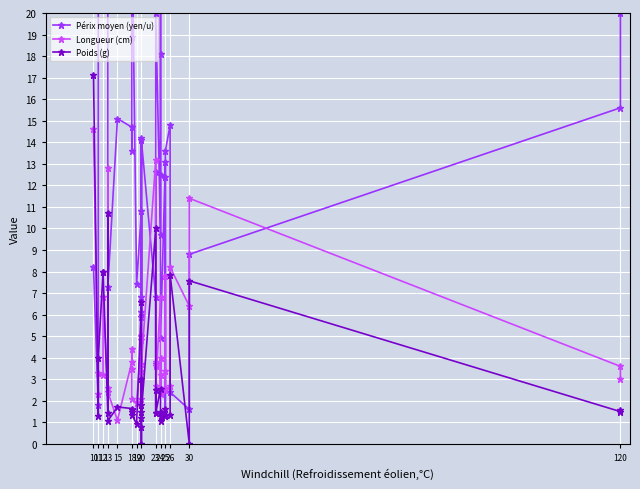

What are all the series names shown in the legend?

Périx moyen (yen/u), Longueur (cm), Poids (g)